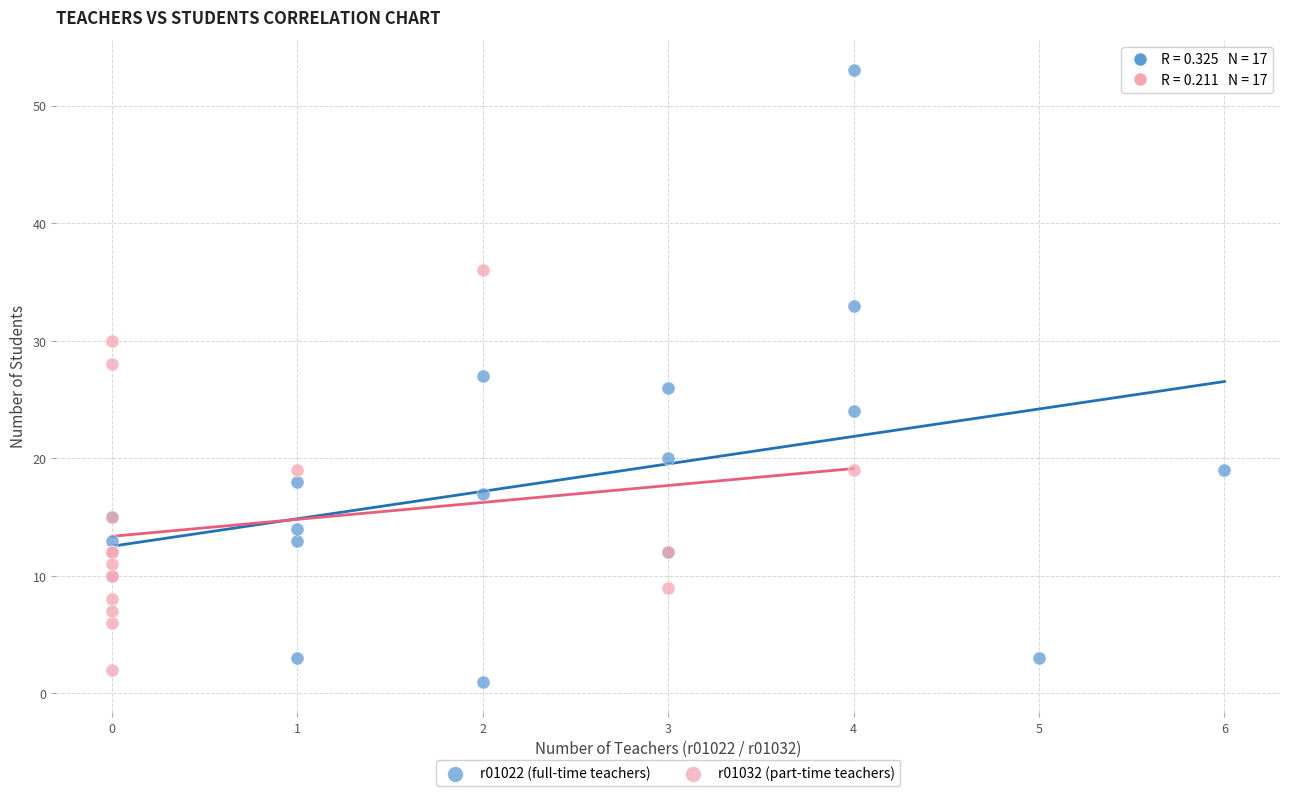

Which series reaches the maximum Y coordinate?

r01022 (full-time teachers)